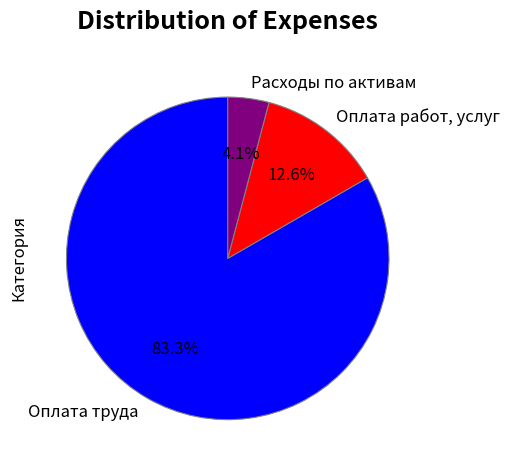

How many segments does this pie chart have?

3